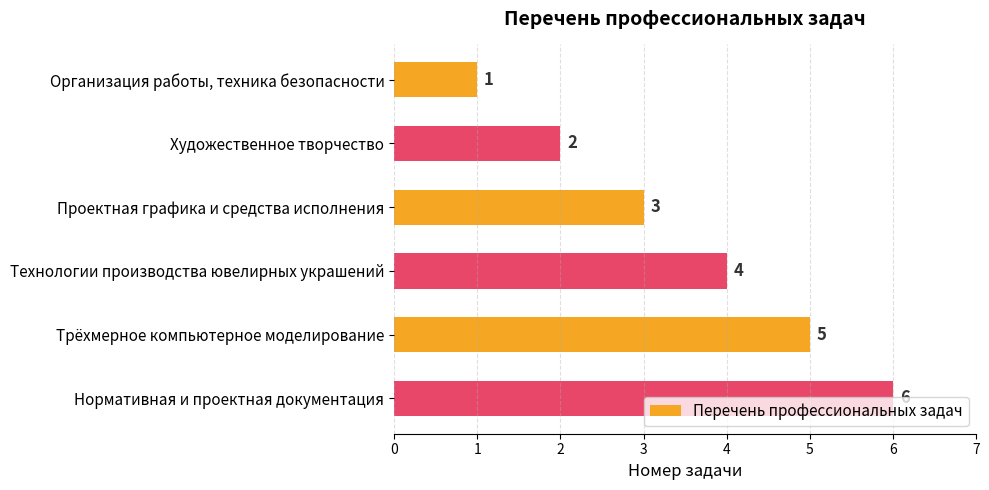

The chart shows a value of 6 at Нормативная и проектная документация. True or false?

True